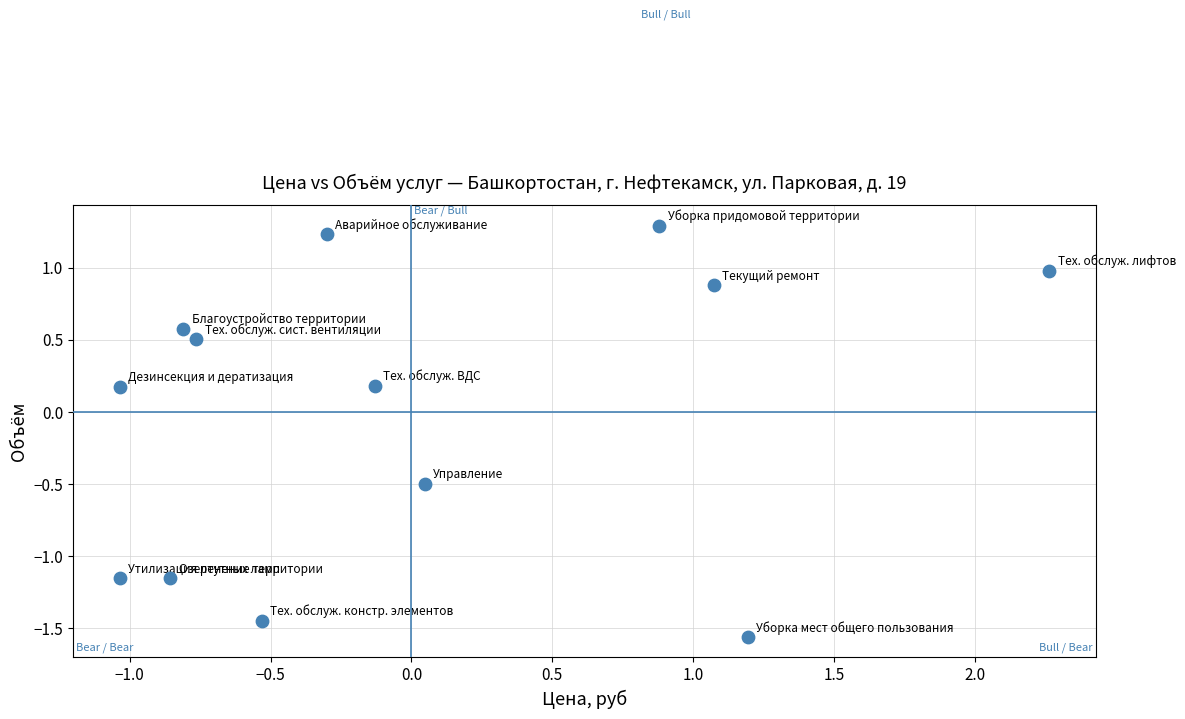

What is the range of Y values (max minus min)?

2.9